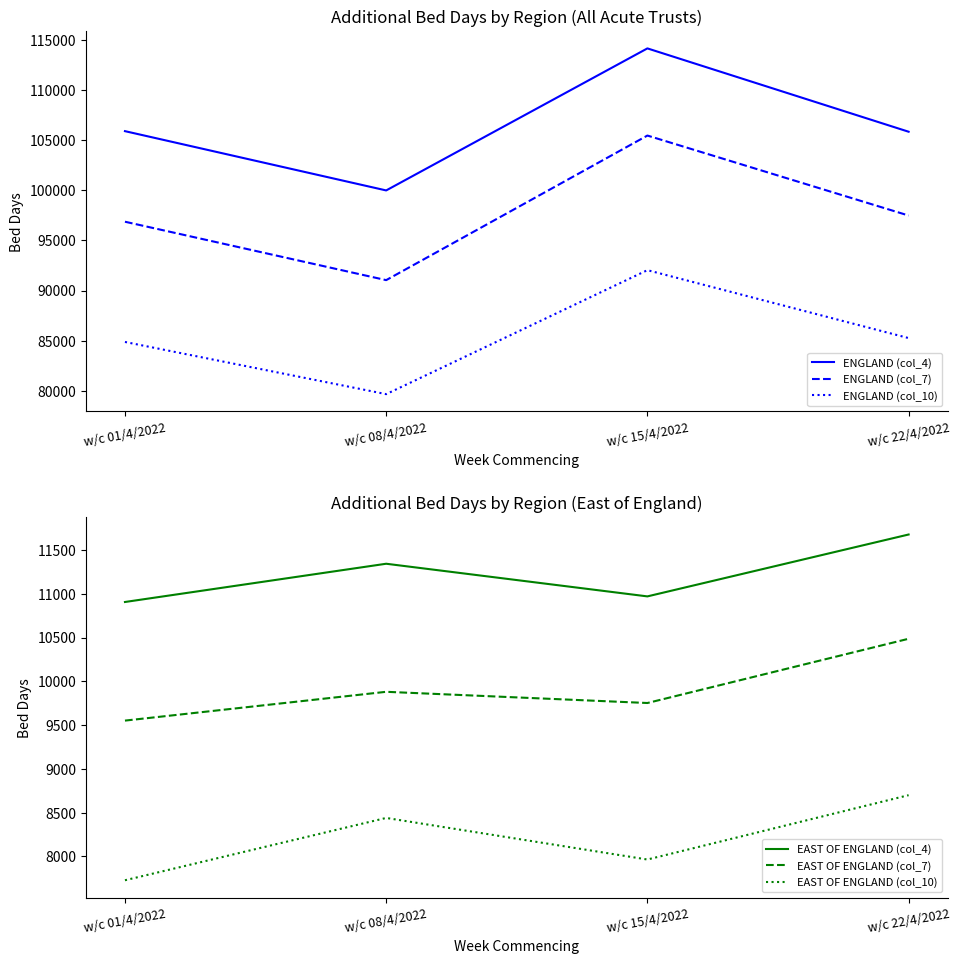

True or false: ENGLAND (col_4) and ENGLAND (col_10) intersect in this chart.

False